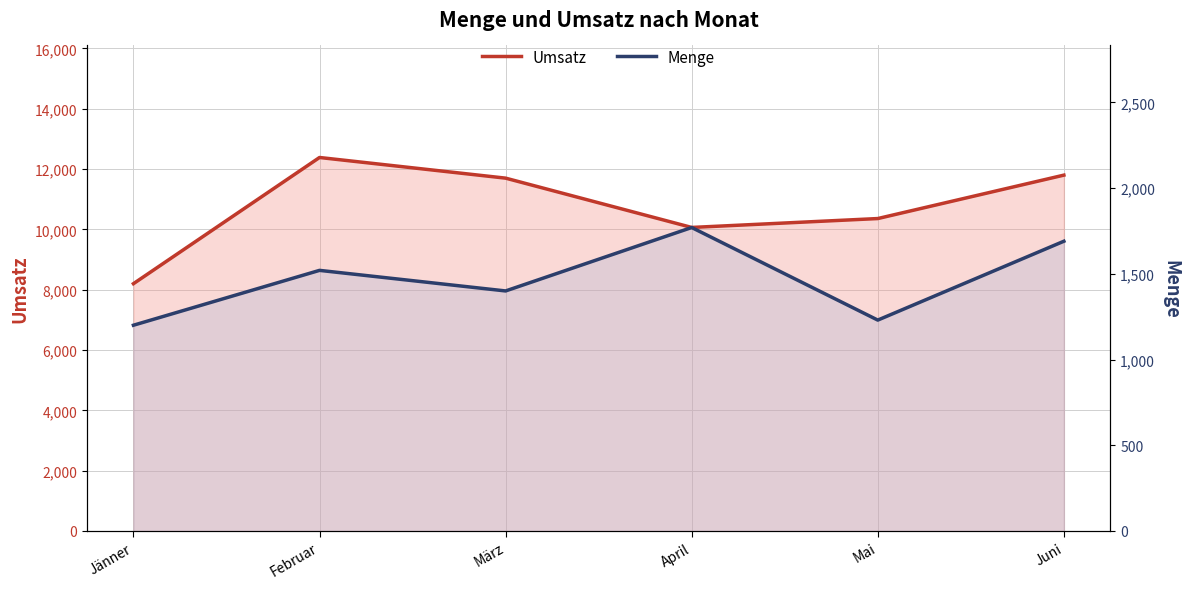

What is the difference between the maximum and second lowest values in the Menge series?

540